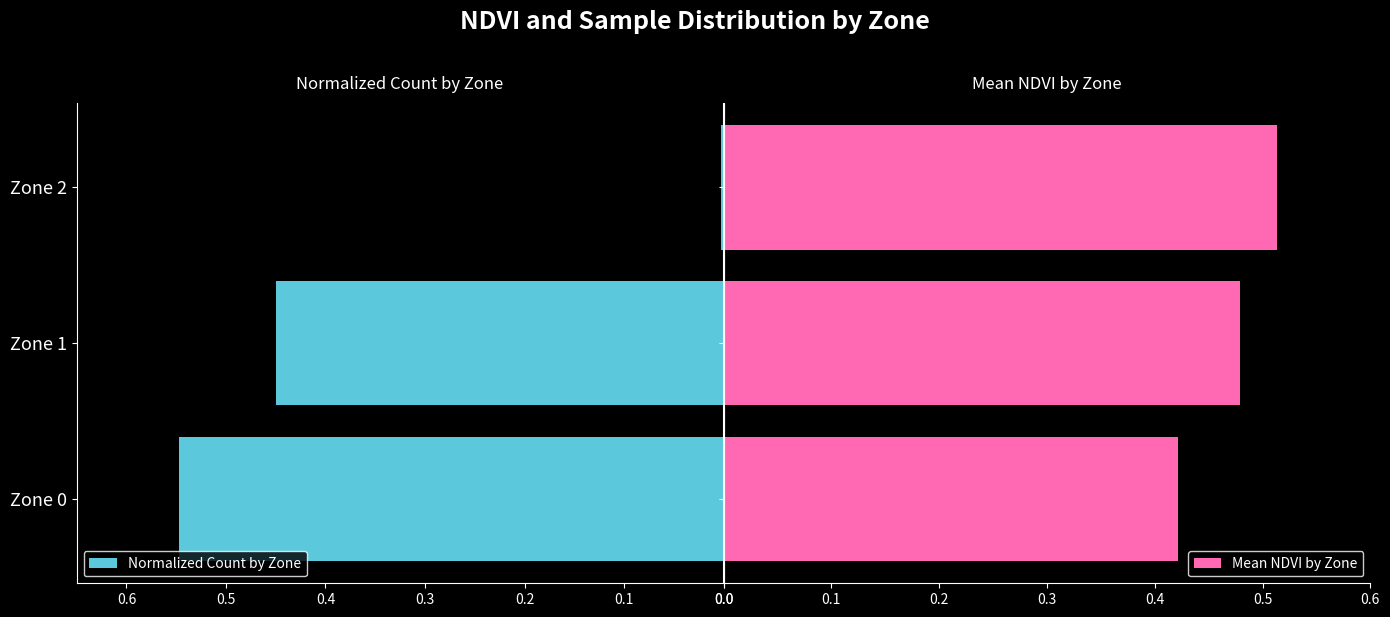

Count the Mean NDVI by Zone values in the range 0 to 1.

3